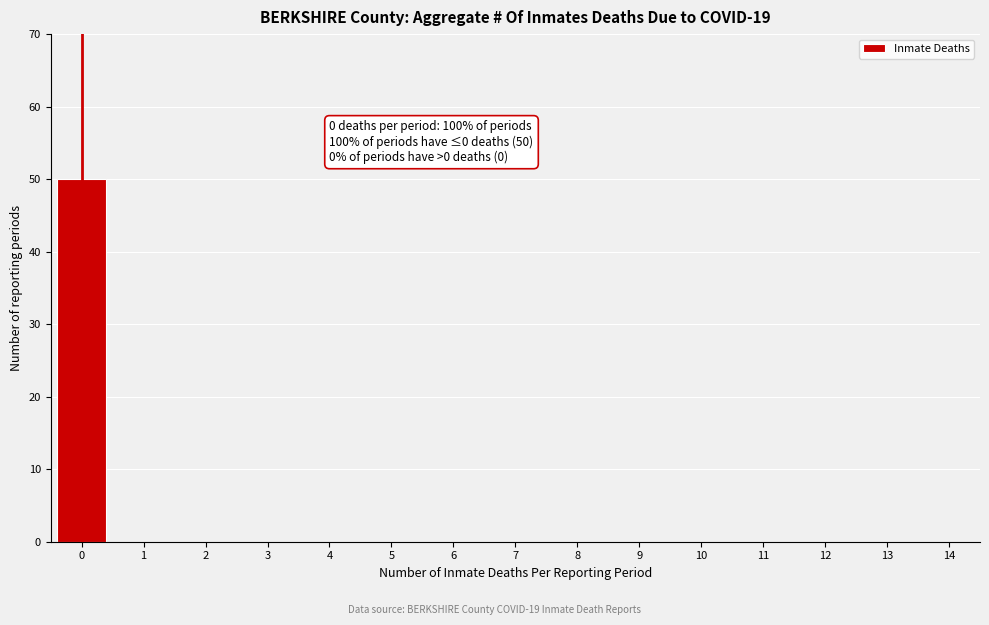

Reading left to right, transcribe all the data shown in this chart.

0=50	1=0	2=0	3=0	4=0	5=0	6=0	7=0	8=0	9=0	10=0	11=0	12=0	13=0	14=0